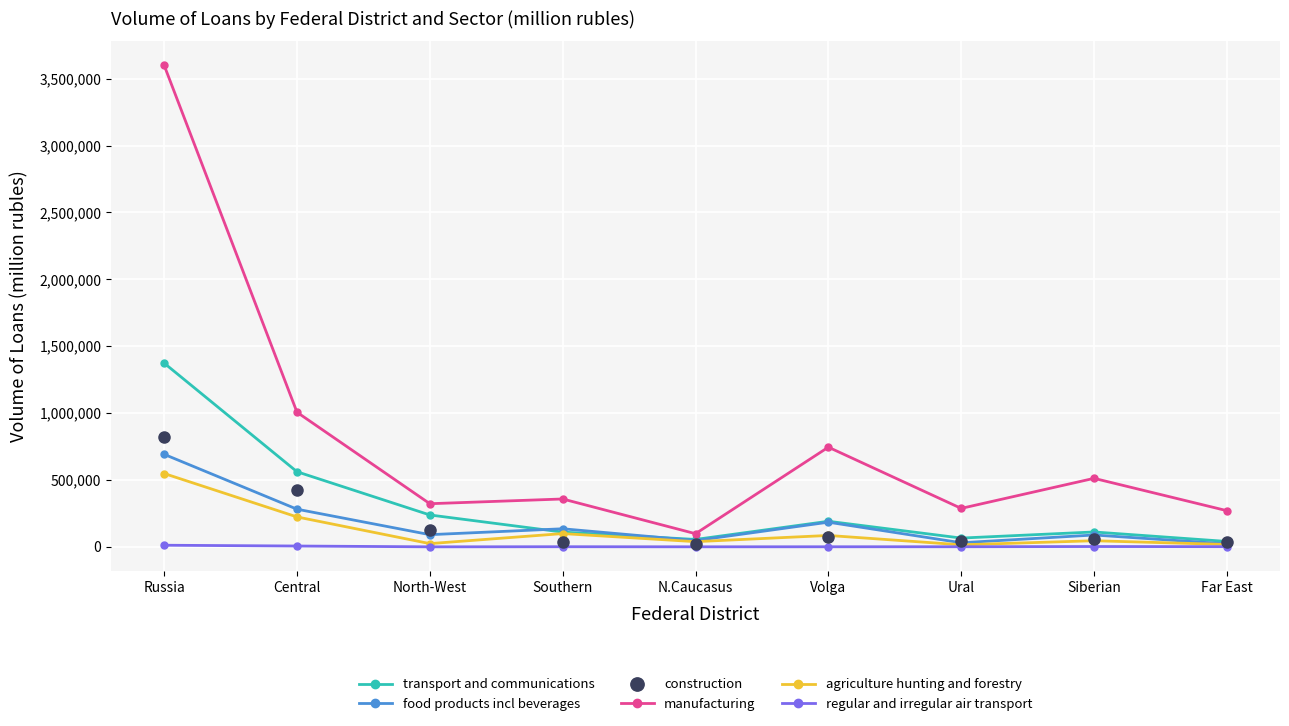

What is the highest value of the construction series?

818834